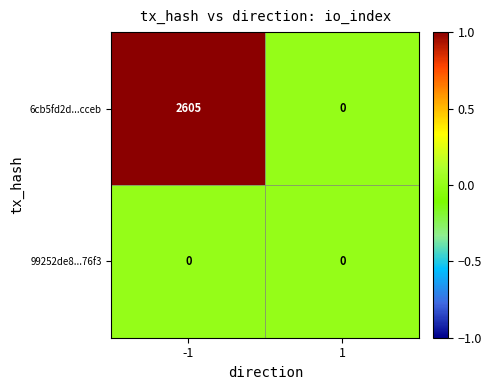

How many series are shown in this chart?

2